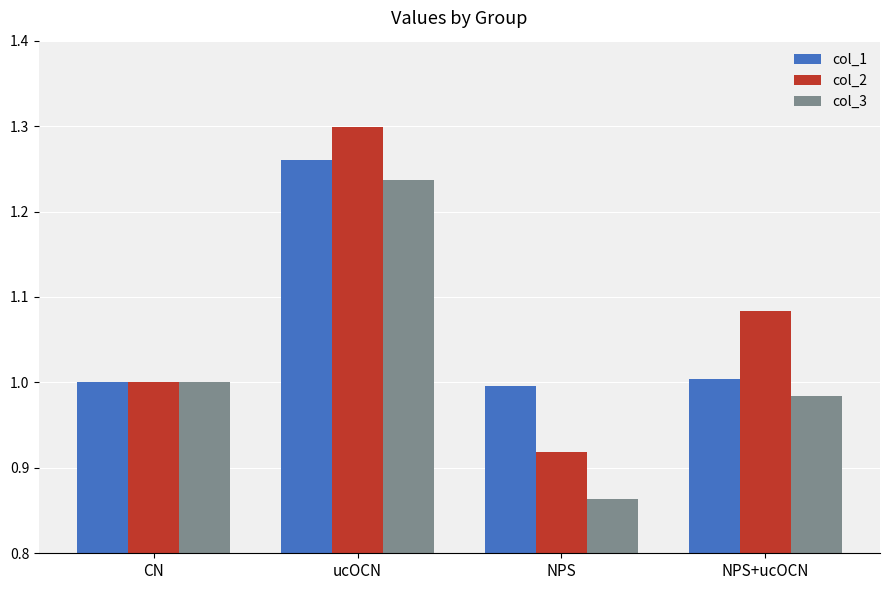

At which category is the sum across all series the highest?

ucOCN